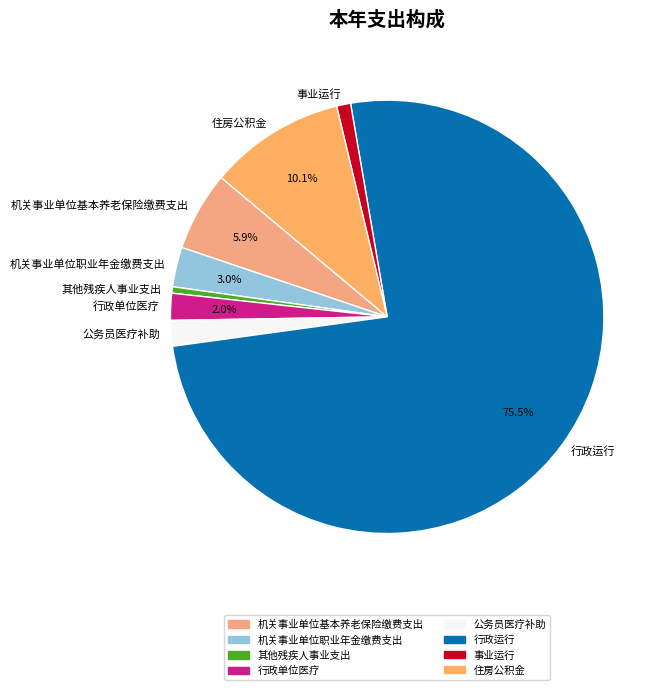

What is the largest slice in the pie chart?

行政运行